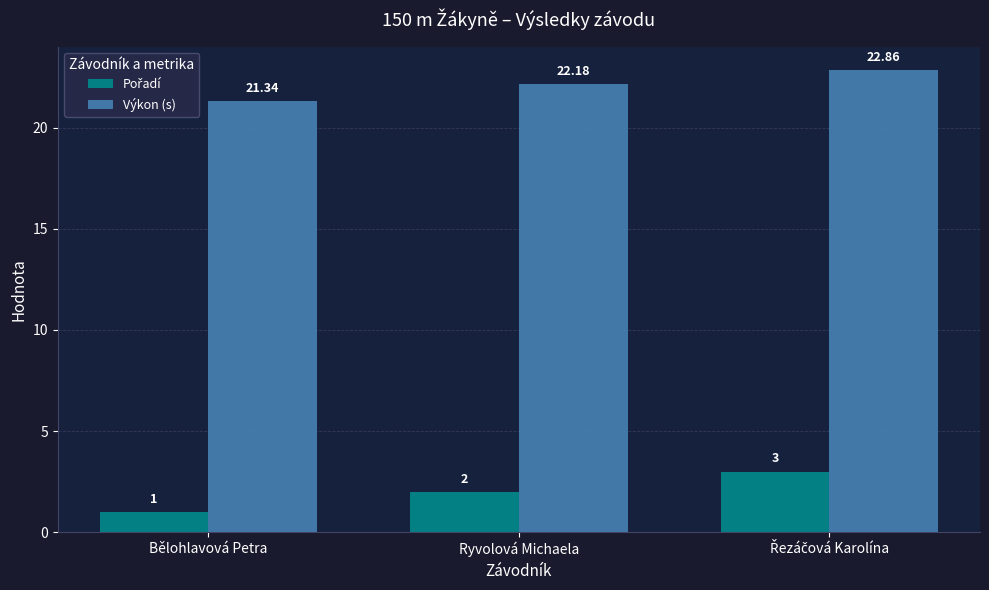

Which category has the lowest value across all series?

Bělohlavová Petra